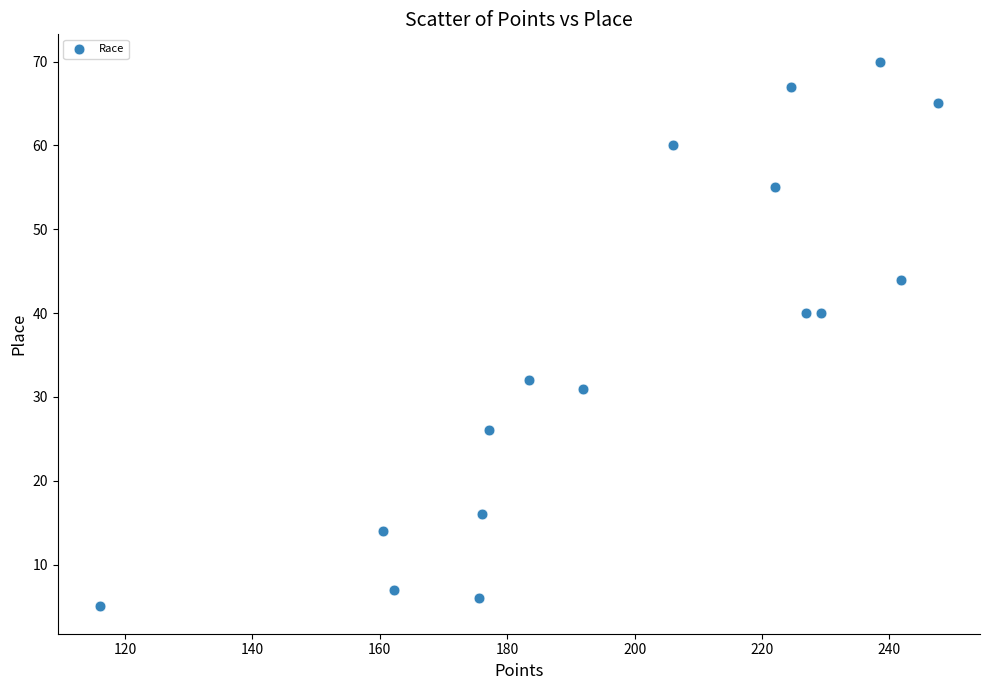

What is the range of Y values (max minus min)?

65